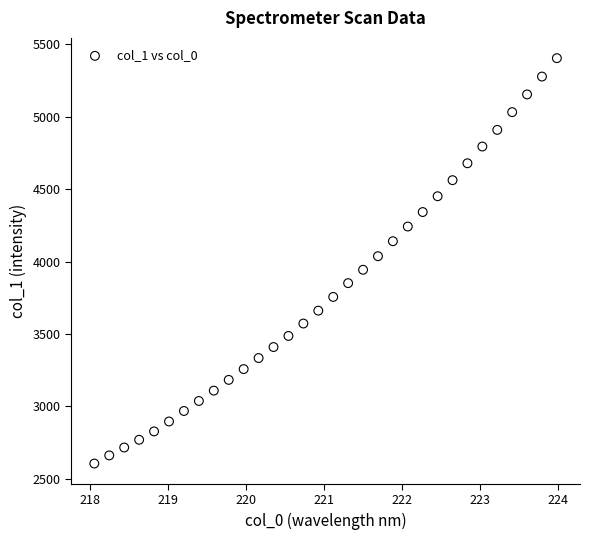

What is the range of X values (max minus min)?

5.9